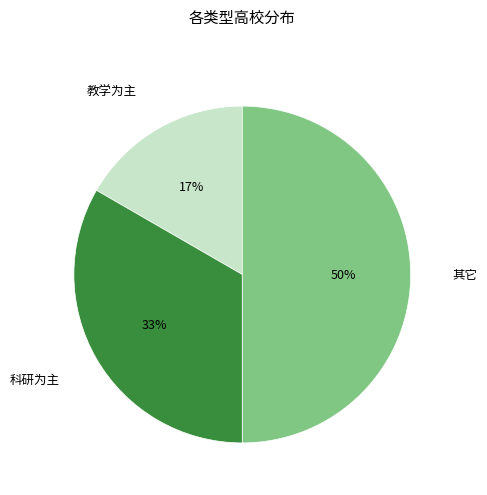

How many segments does this pie chart have?

3